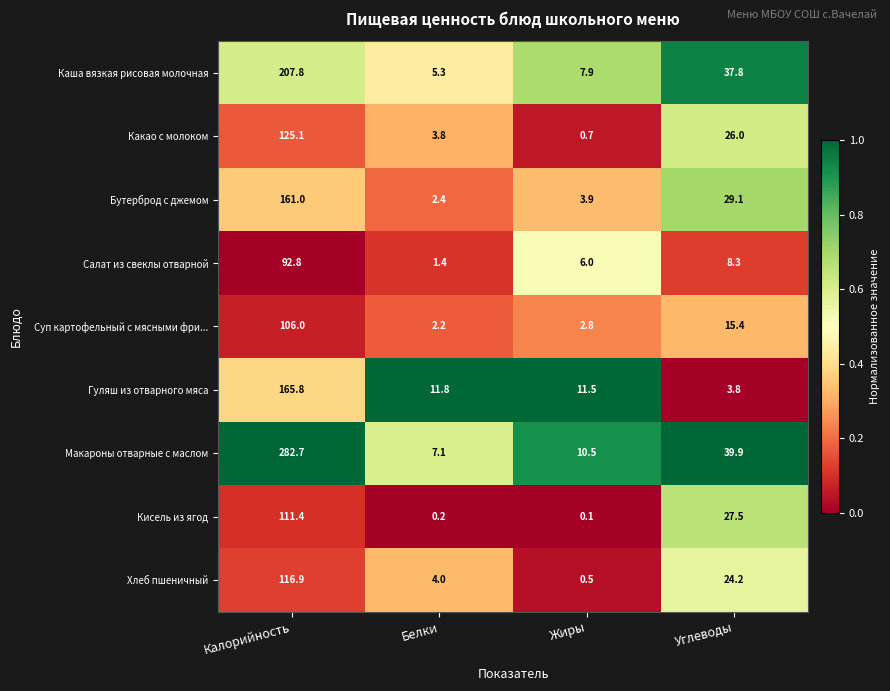

Is the value of Какао с молоком at Белки greater than the value of Гуляш из отварного мяса at Жиры?

No